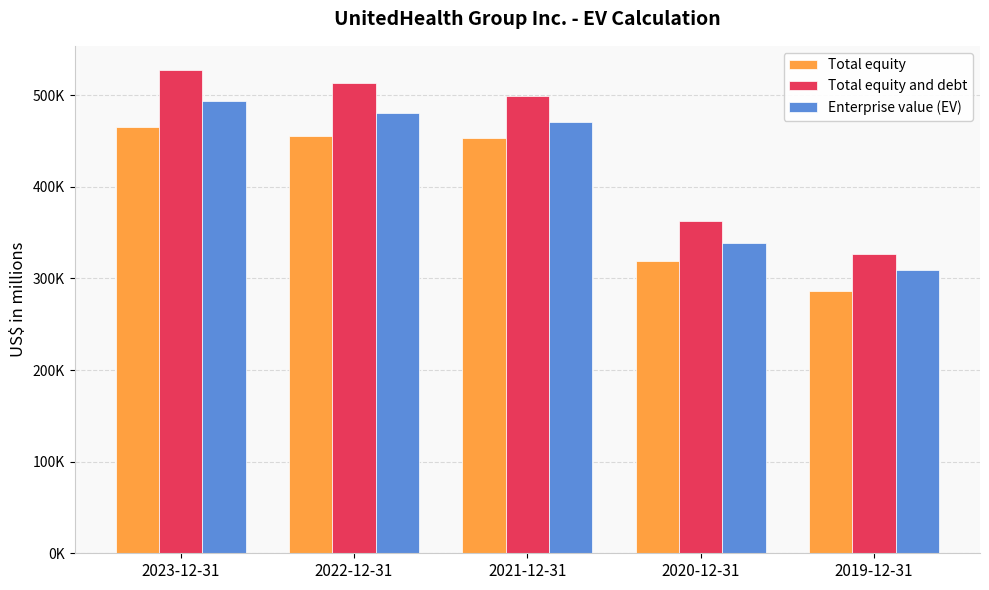

Which series changed the most between 2022-12-31 and 2020-12-31?

Total equity and debt